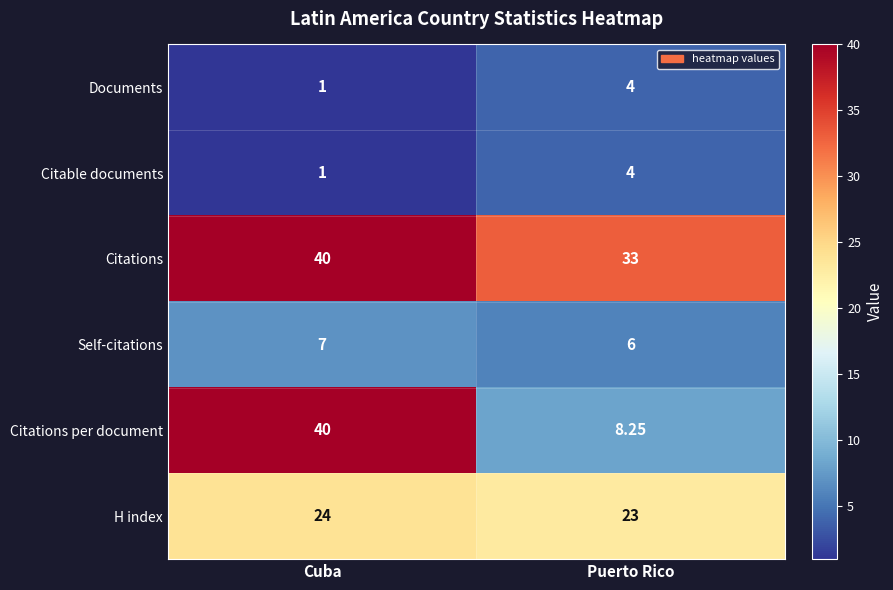

Between Cuba and Puerto Rico, which series saw the biggest shift?

Citations per document